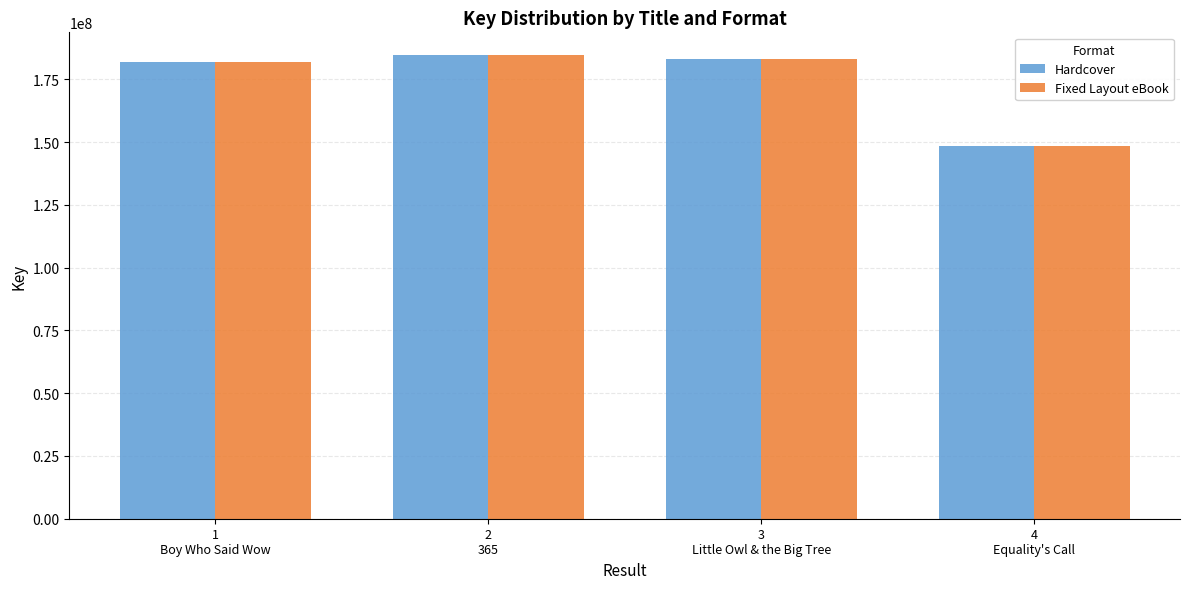

What is the sum of all Fixed Layout eBook values?

698012501